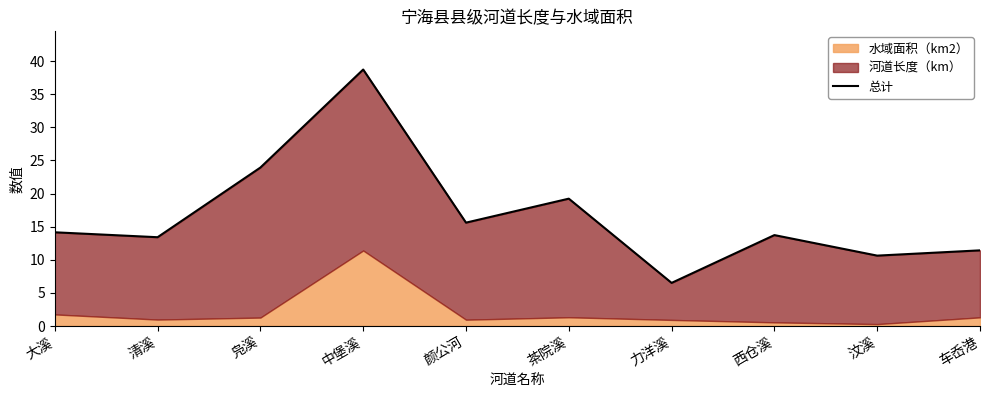

What is the ratio of the value at 车岙港 to the value at 汶溪?

1.1